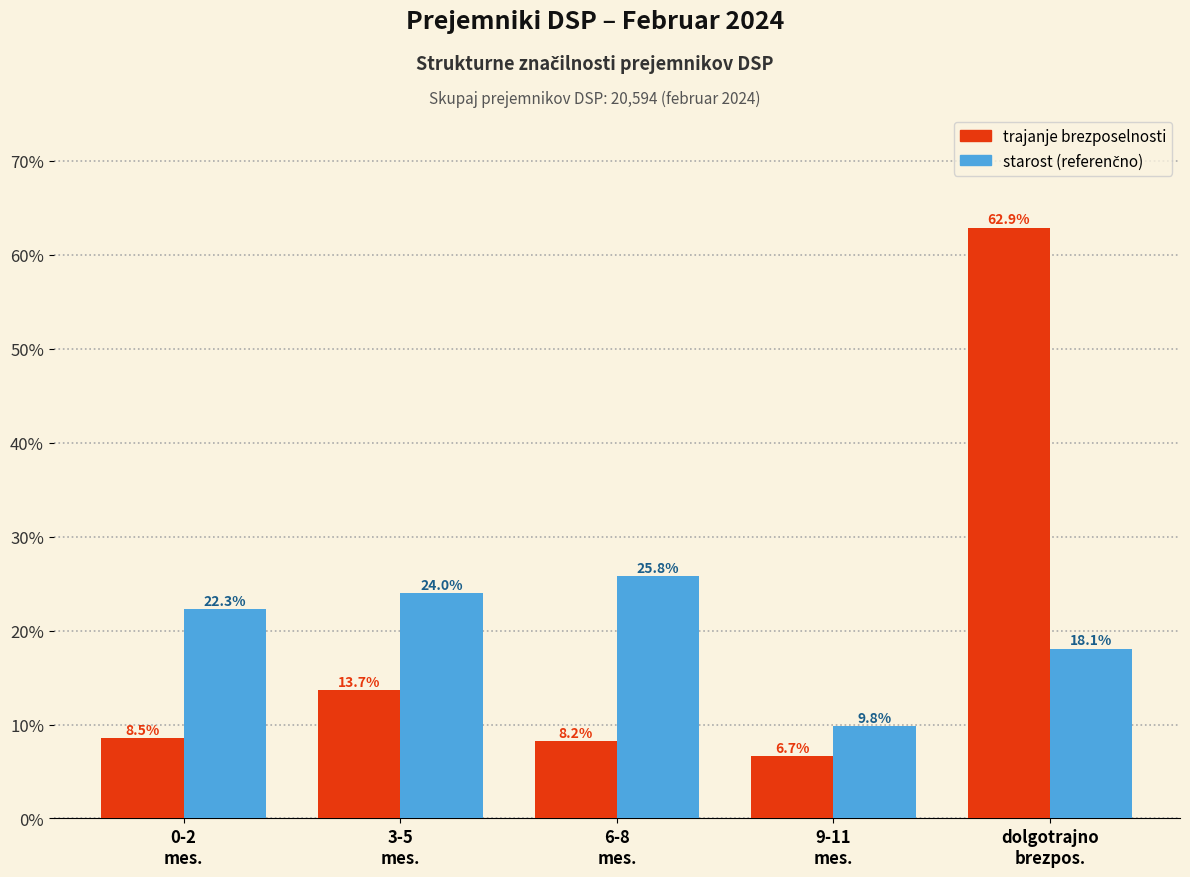

Reading left to right, what are all the values shown in this chart?

trajanje brezposelnosti: 8.5	13.7	8.2	6.7	62.9
starost: 22.3	24.0	25.8	9.8	18.1